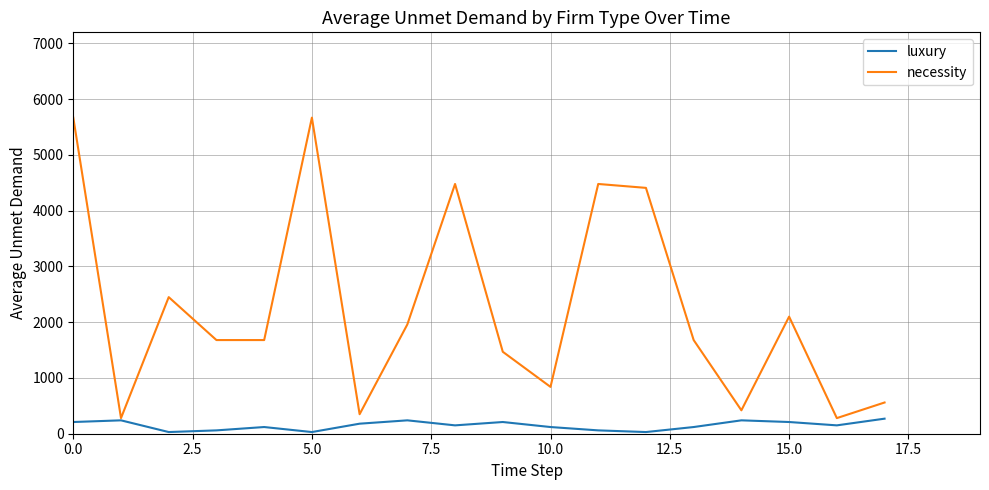

Which series has the largest range (max minus min)?

necessity